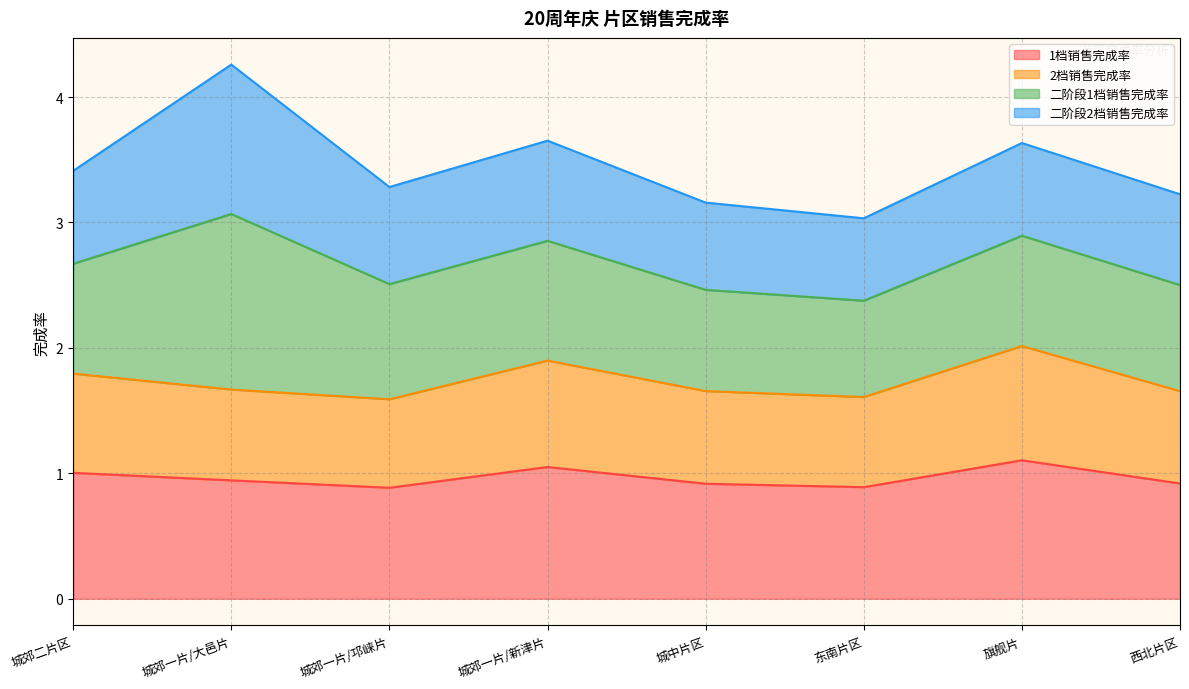

The 1档销售完成率 series shows 0.9 at 城郊一片/邛崃片. True or false?

True